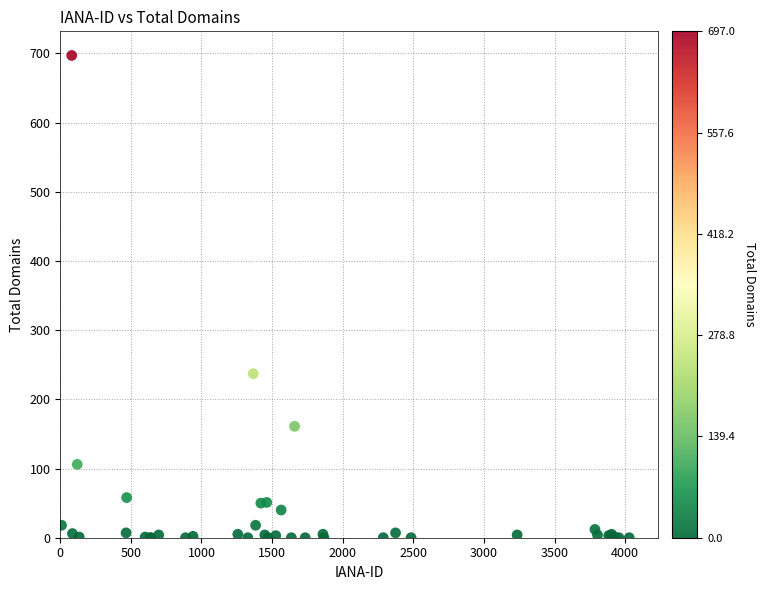

What Y value in the scatter plot is closest to 348?

237